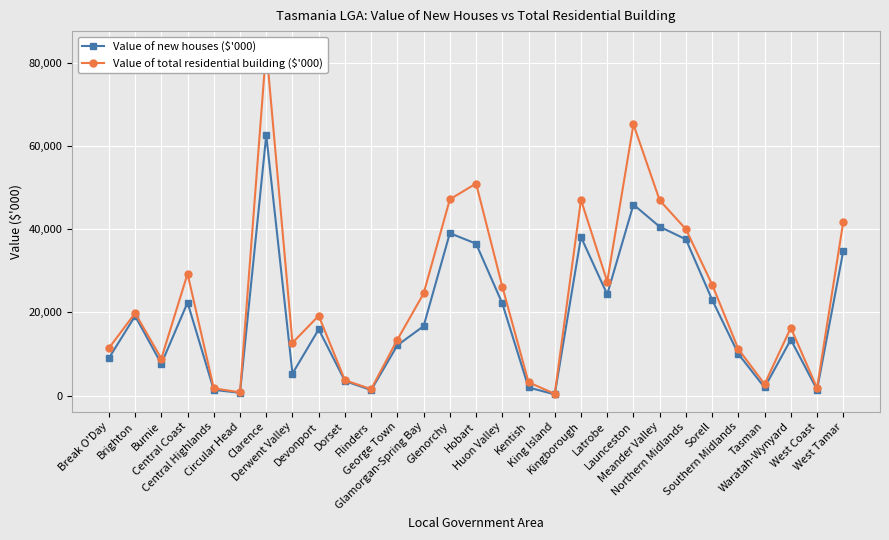

Where is the first local minimum for Value of new houses ($'000)?

Burnie